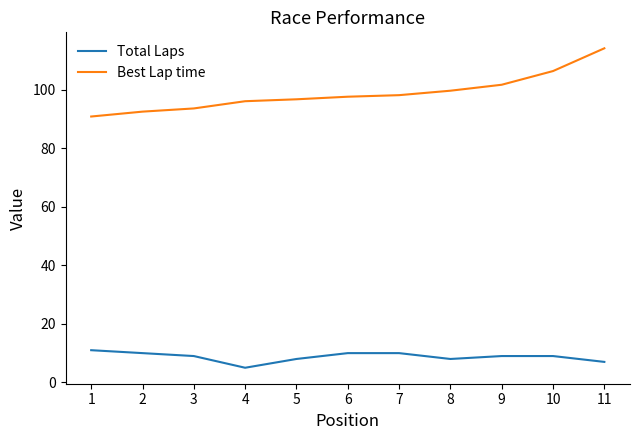

The Best Lap time series shows 114.2 at 11. True or false?

True